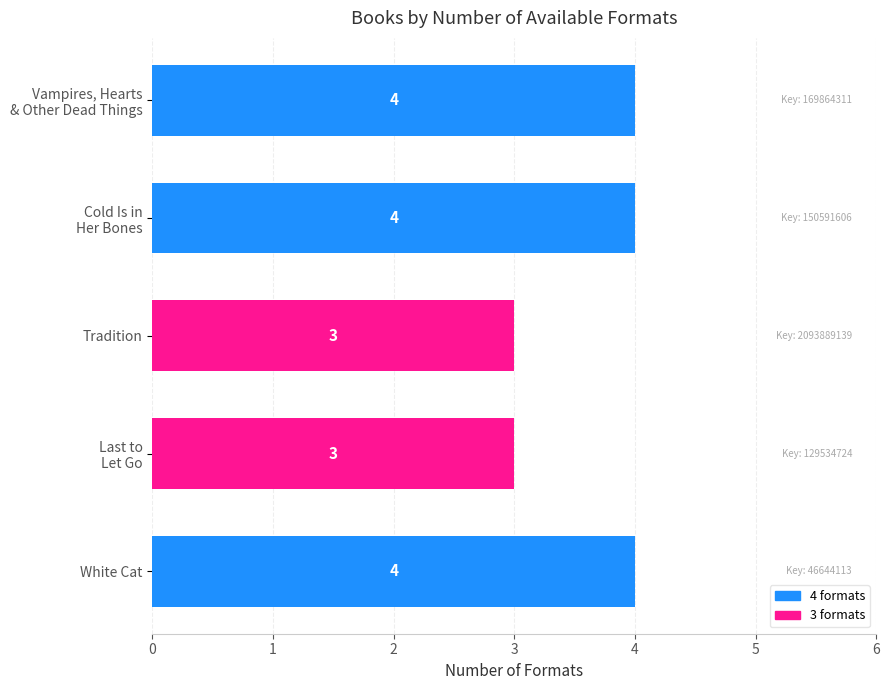

What is the sum of all values?

18